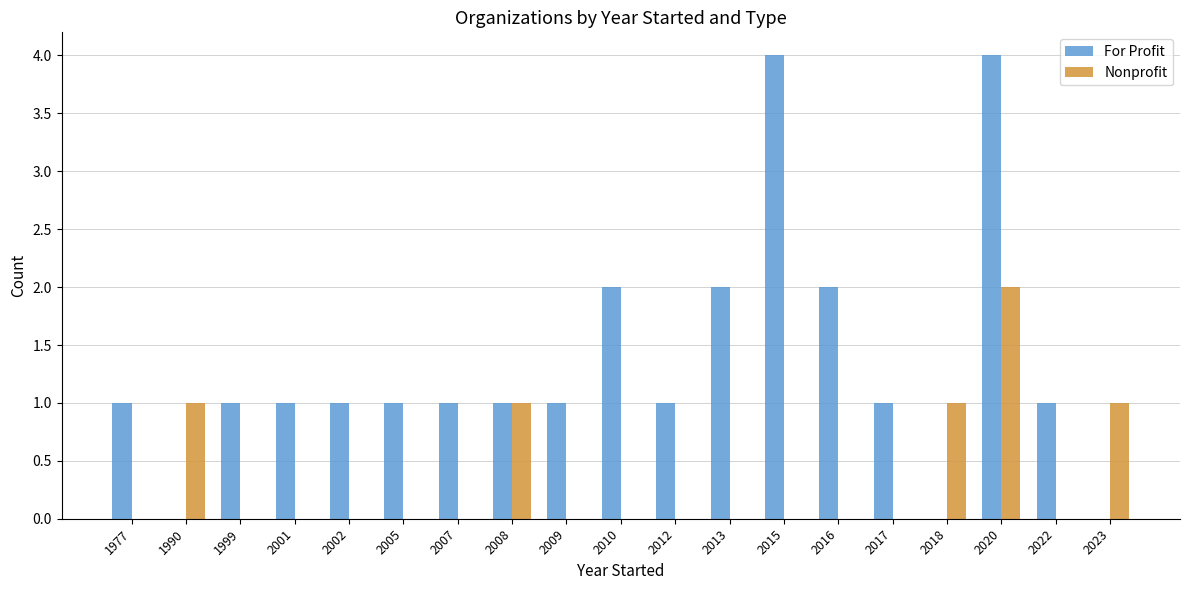

How many groups of bars are there?

19